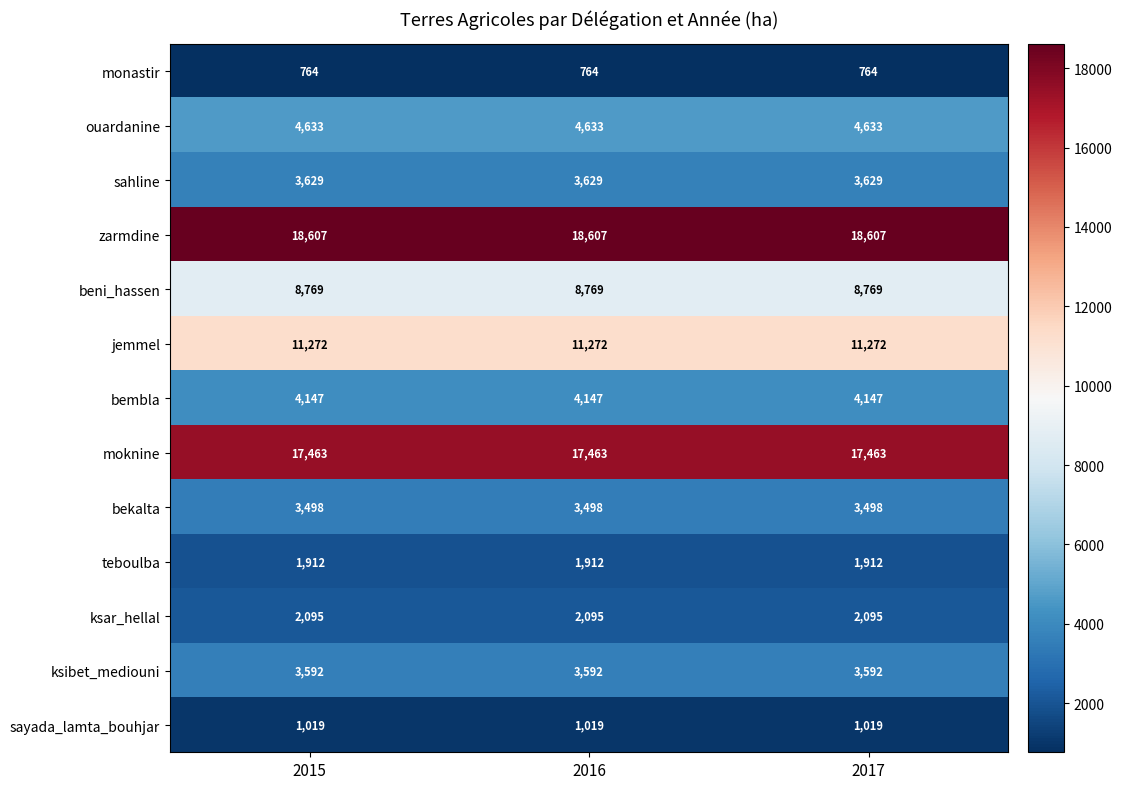

What is the maximum value for jemmel?

11272